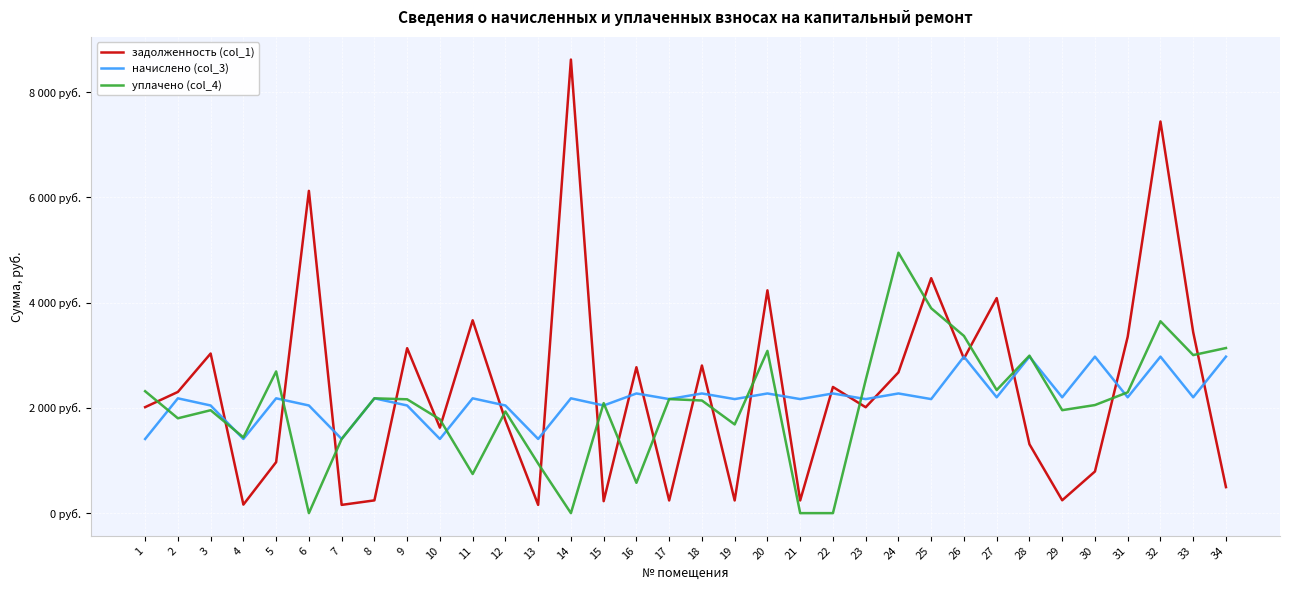

What are all the series names shown in the legend?

задолженность (col_1), начислено (col_3), уплачено (col_4)